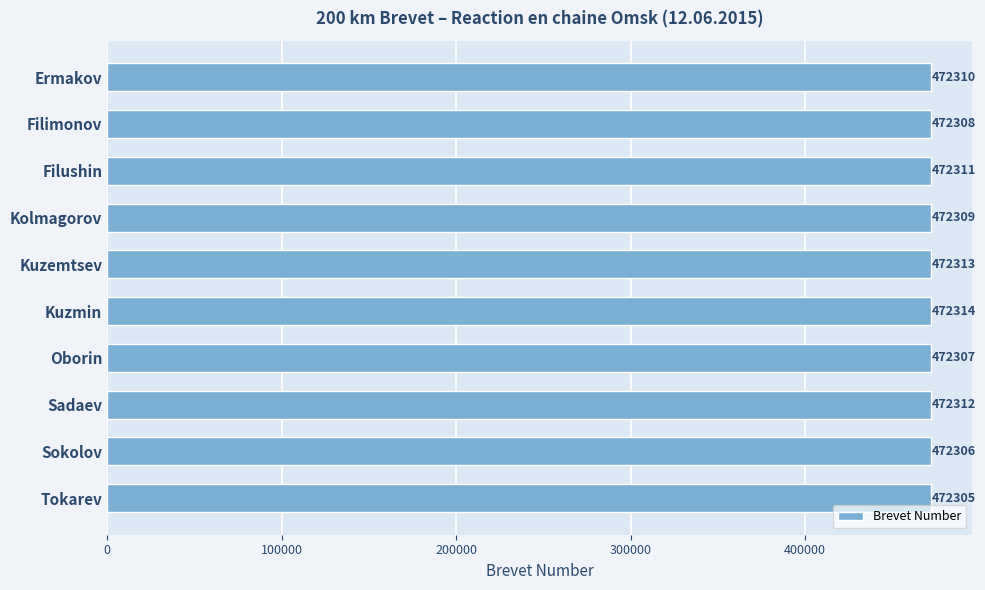

Does the chart contain any negative values?

No